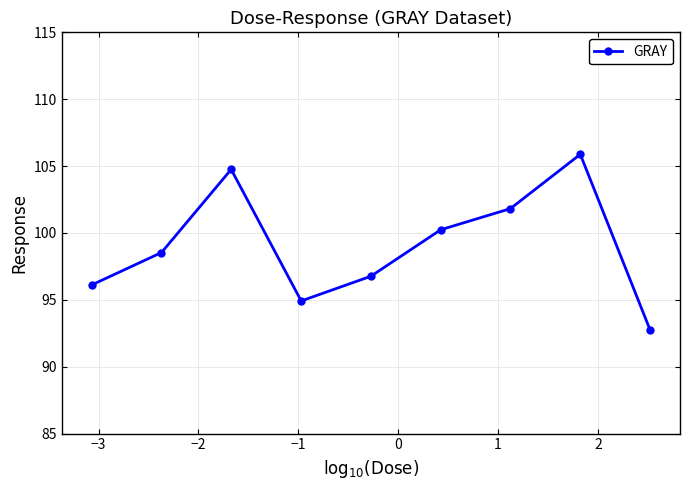

How many points are lower than both their immediate neighbors (excluding endpoints)?

1